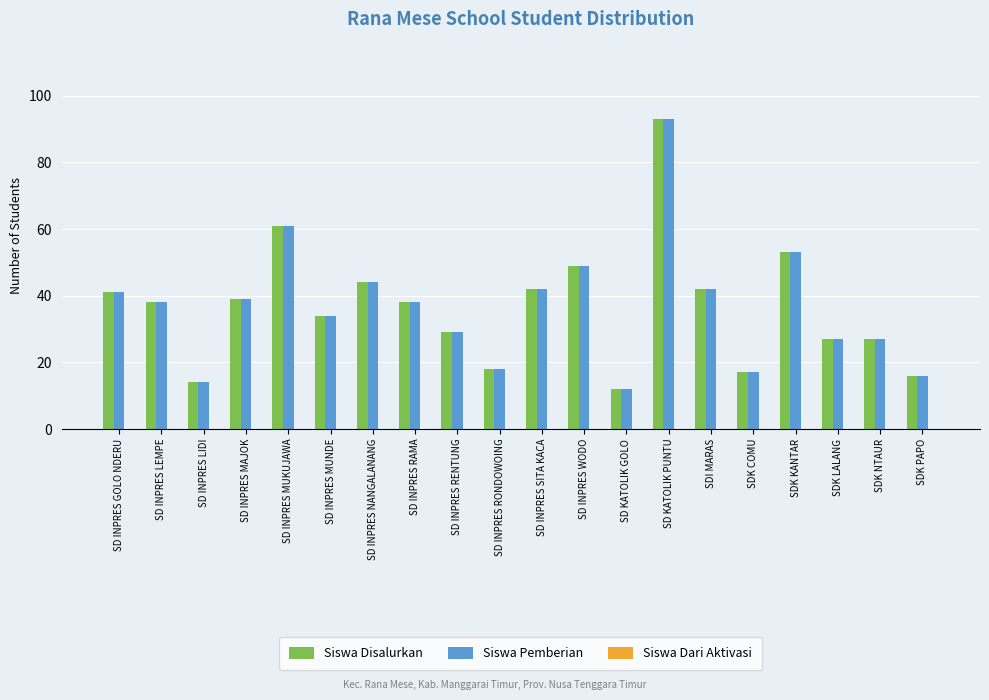

The value of Siswa Disalurkan at SD INPRES GOLO NDERU is 41. True or false?

True